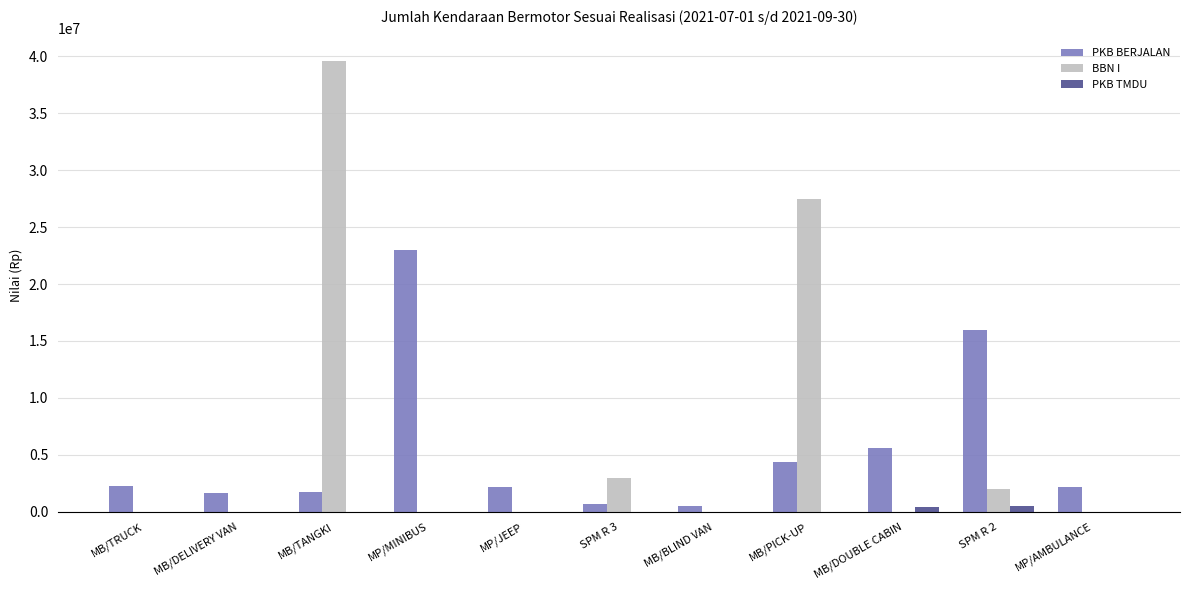

What is the maximum value for BBN I?

39600000